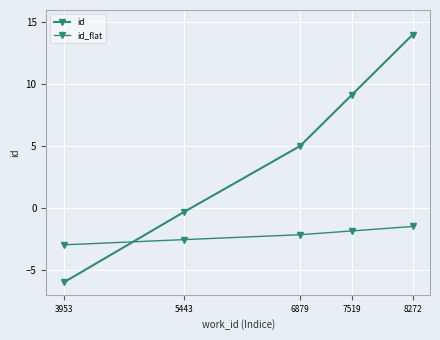

How many values in the id series exceed 5?

3